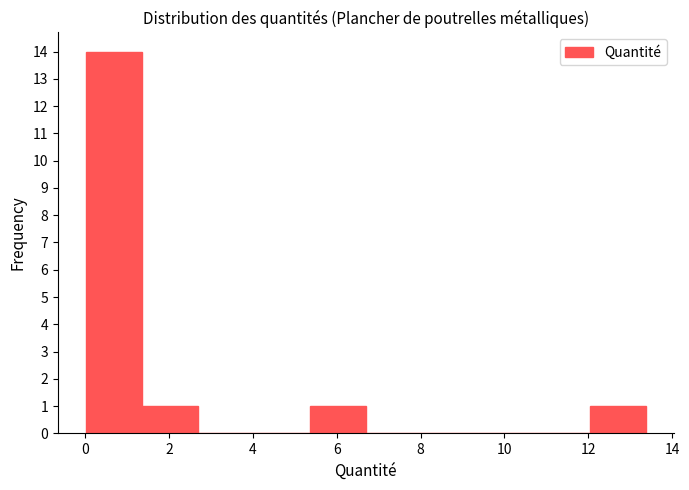

What is the height of the bar covering 12.0 to 13.4 on the x-axis? Neither the bar edges nor the heights are printed on the chart, so give them approximately, as read against the axes.

1